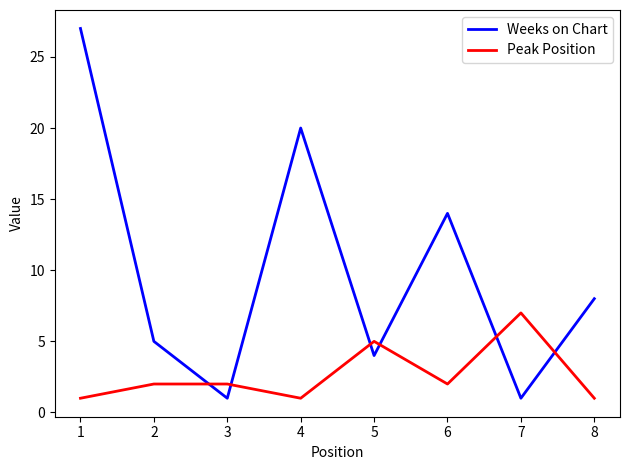

The Peak Position series shows 2 at 3. True or false?

True